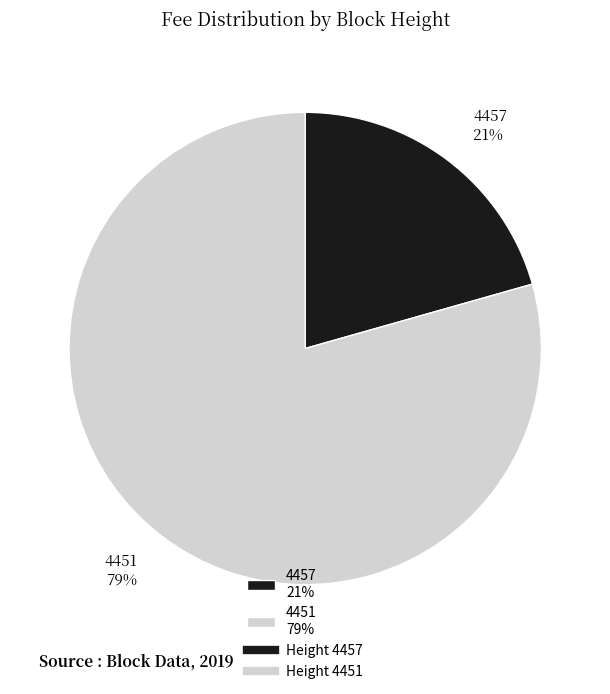

What is the smallest slice in the pie chart?

4457